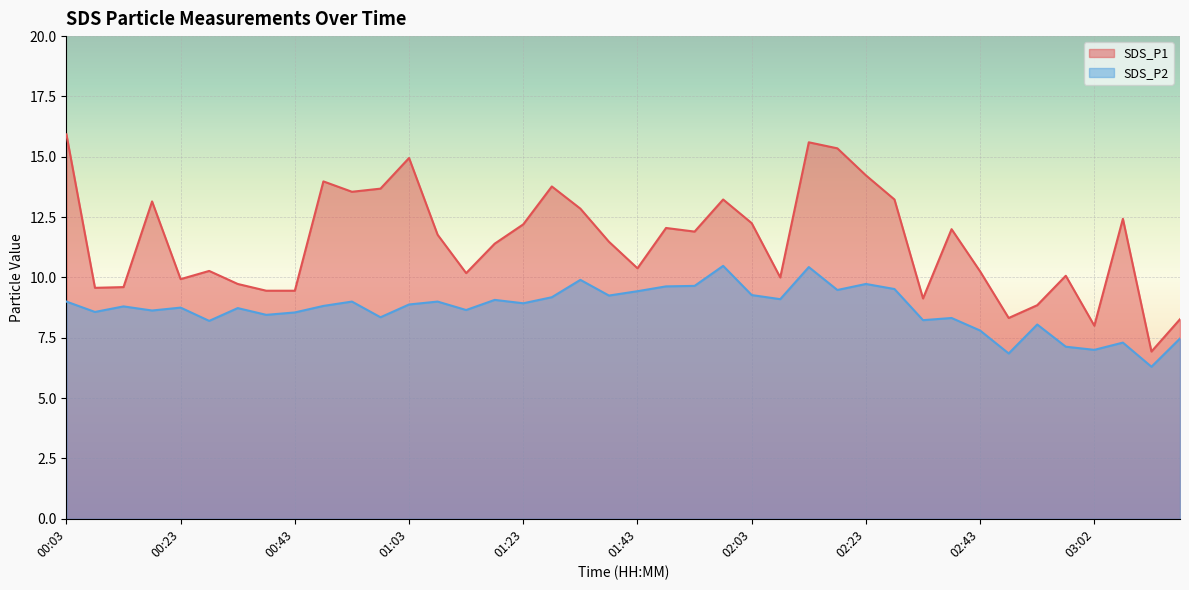

What value does the SDS_P2 series have at 01:53?

9.7